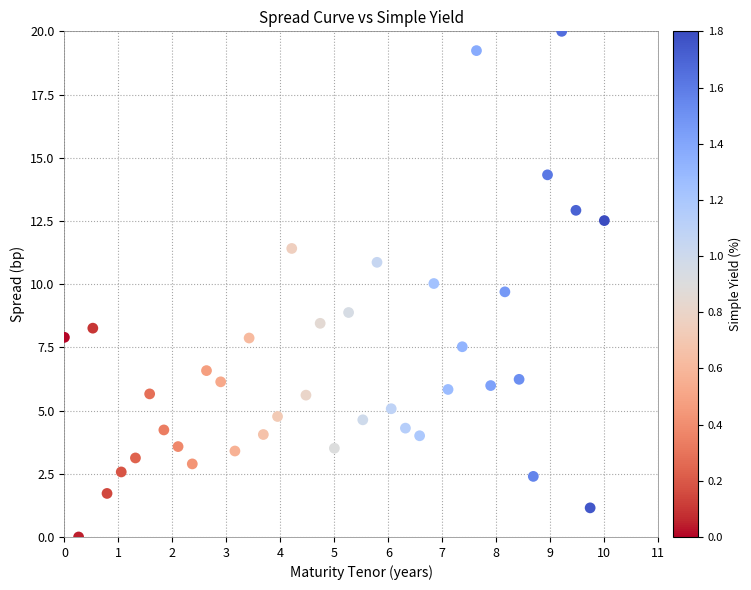

What is the range of X values (max minus min)?

10.0